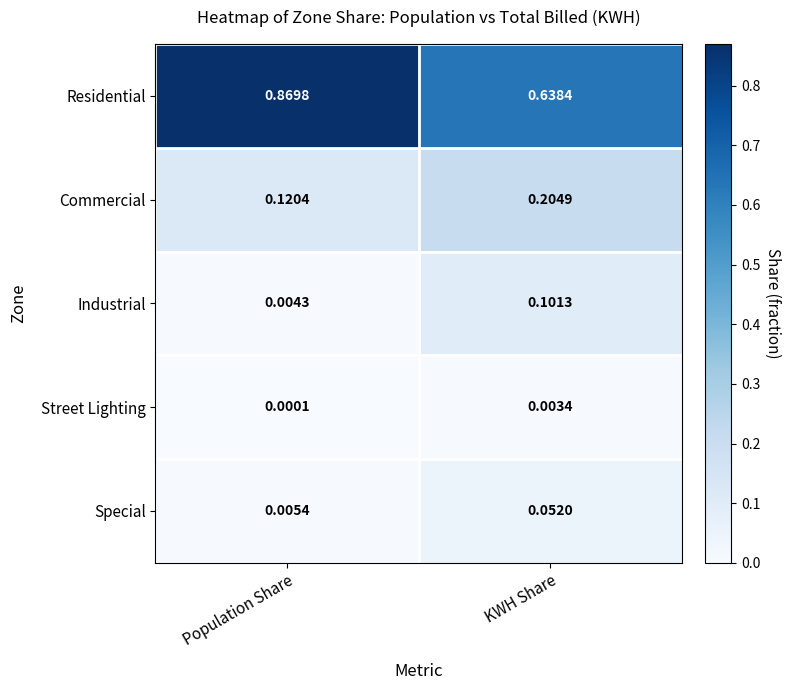

Rank the series by their maximum value, from lowest to highest.

Street Lighting, Special, Industrial, Commercial, Residential